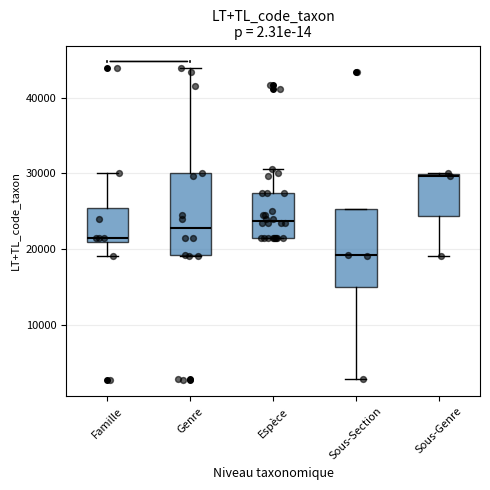

Where does the upper whisker of the box for Espèce end on the y-axis? The values are not printed on the chart, so give them approximately, as read against the axis.

31000